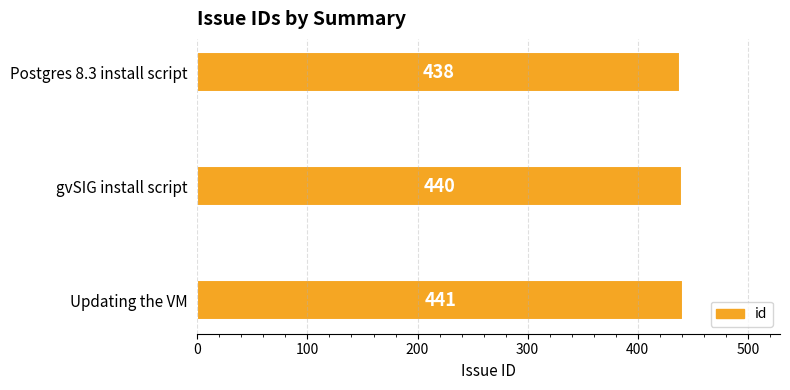

What is the difference between the maximum and minimum values?

3